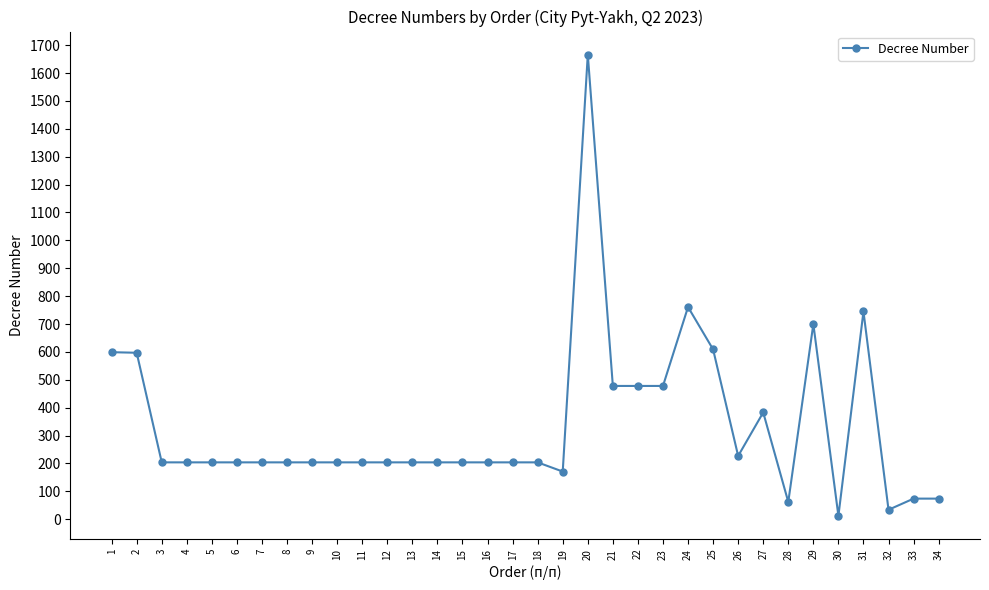

What is the maximum value shown in the chart?

1666